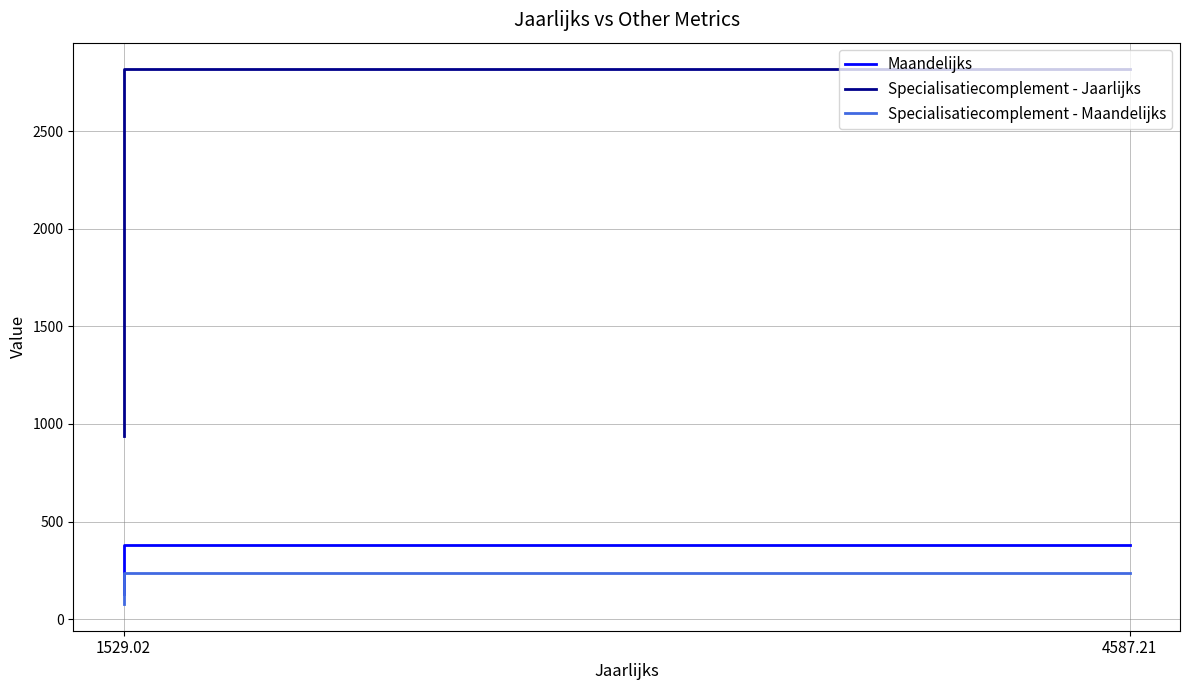

Which series has the largest range (max minus min)?

Specialisatiecomplement - Jaarlijks